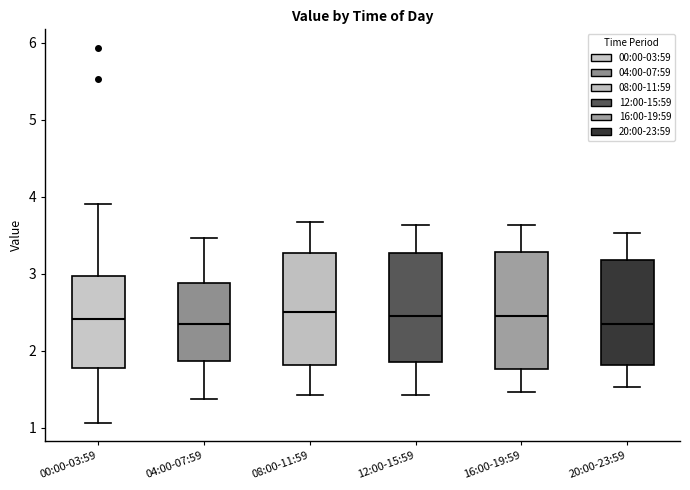

Reading left to right, read every box against the y-axis: the position of its median line, the range the box covers, and the ends of its whiskers. The values are not printed on the chart, so give them approximately, as read against the axis.

00:00-03:59: median 2.4, box 1.8 to 3.0, whiskers 1.1 to 3.9
04:00-07:59: median 2.4, box 1.9 to 2.9, whiskers 1.4 to 3.5
08:00-11:59: median 2.5, box 1.8 to 3.3, whiskers 1.4 to 3.7
12:00-15:59: median 2.5, box 1.9 to 3.3, whiskers 1.4 to 3.6
16:00-19:59: median 2.5, box 1.8 to 3.3, whiskers 1.5 to 3.6
20:00-23:59: median 2.4, box 1.8 to 3.2, whiskers 1.5 to 3.5